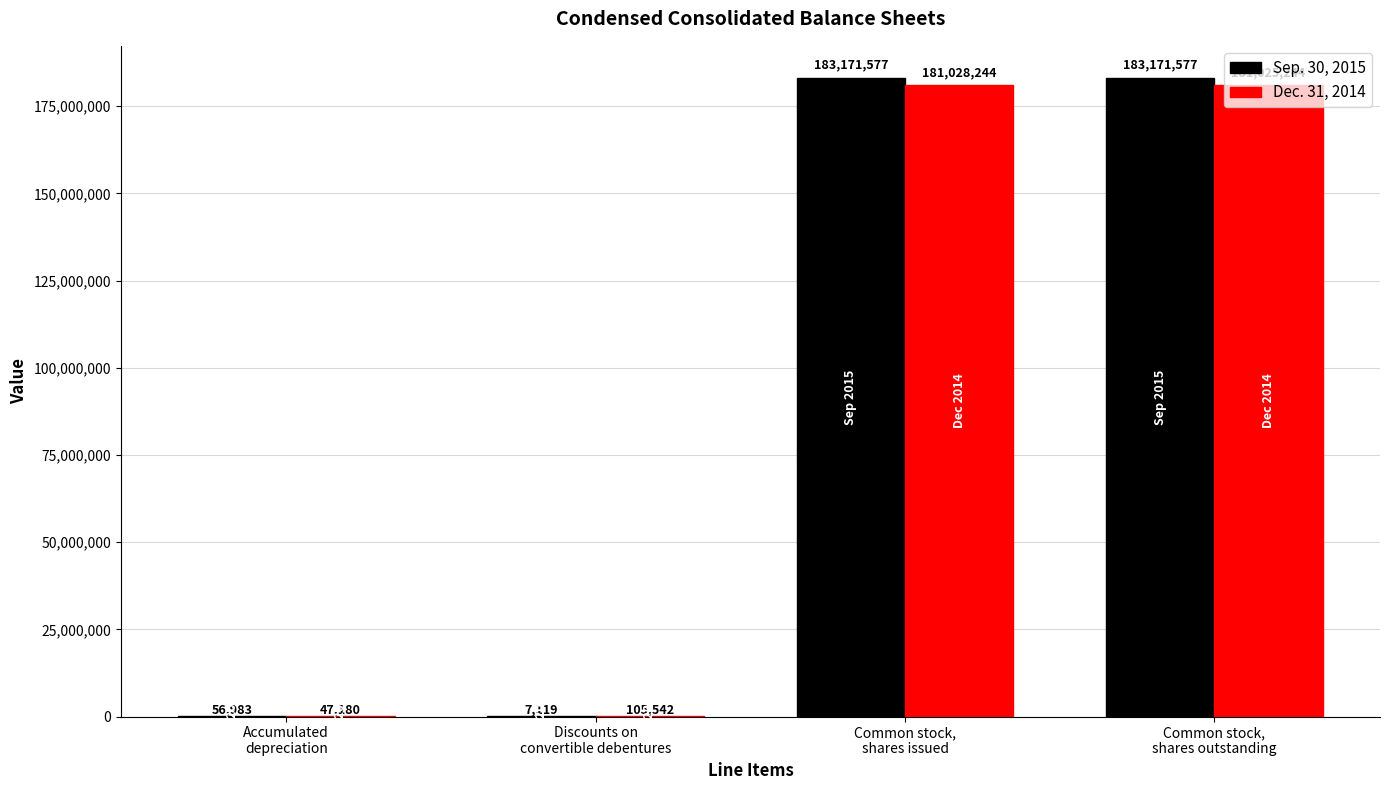

What is the highest value of the Sep. 30, 2015 series?

183171577